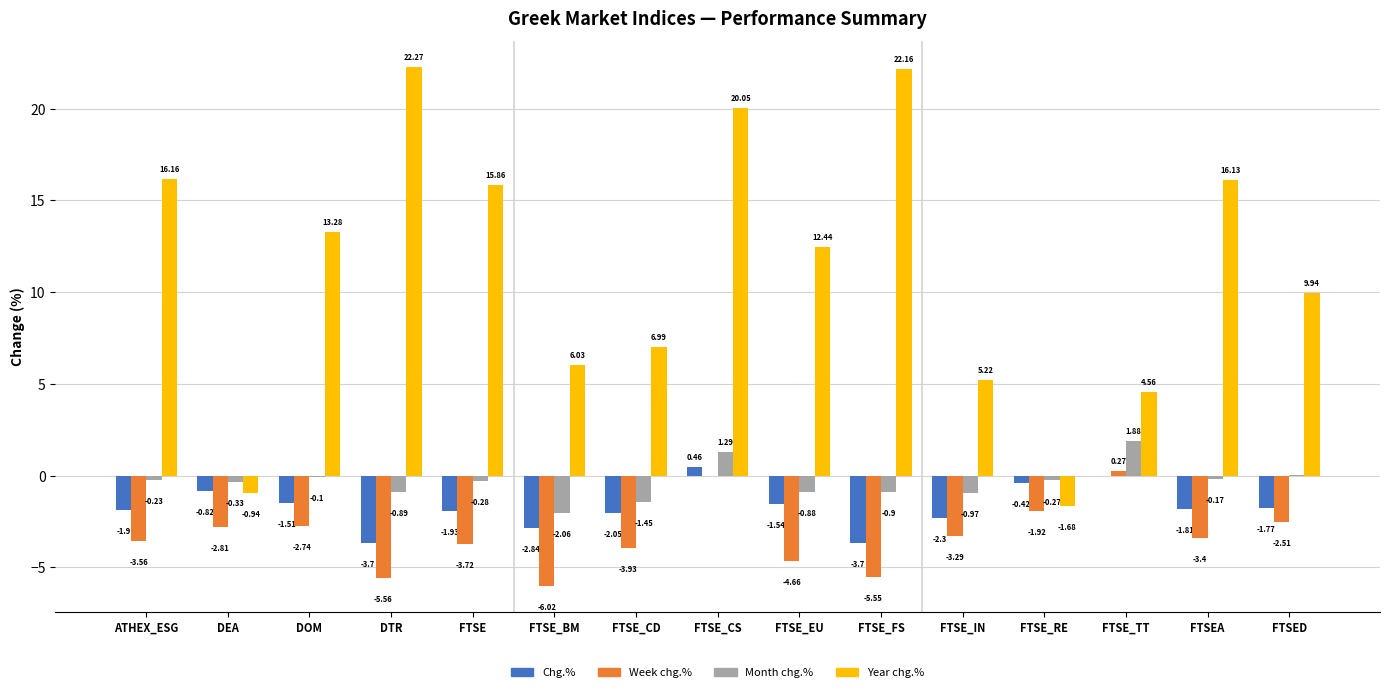

Is the value of Chg.% at ATHEX_ESG greater than the value of Month chg.% at FTSE_CS?

No